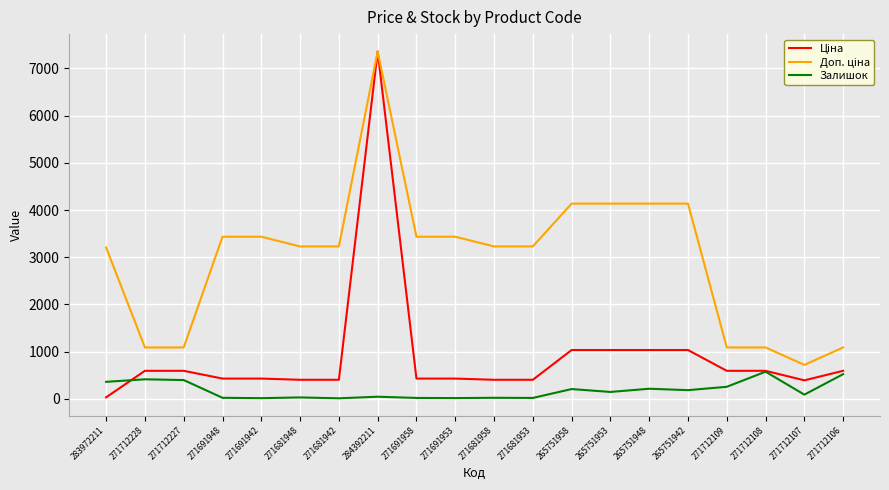

What is the difference between the highest and lowest values at 271712227?

690.8